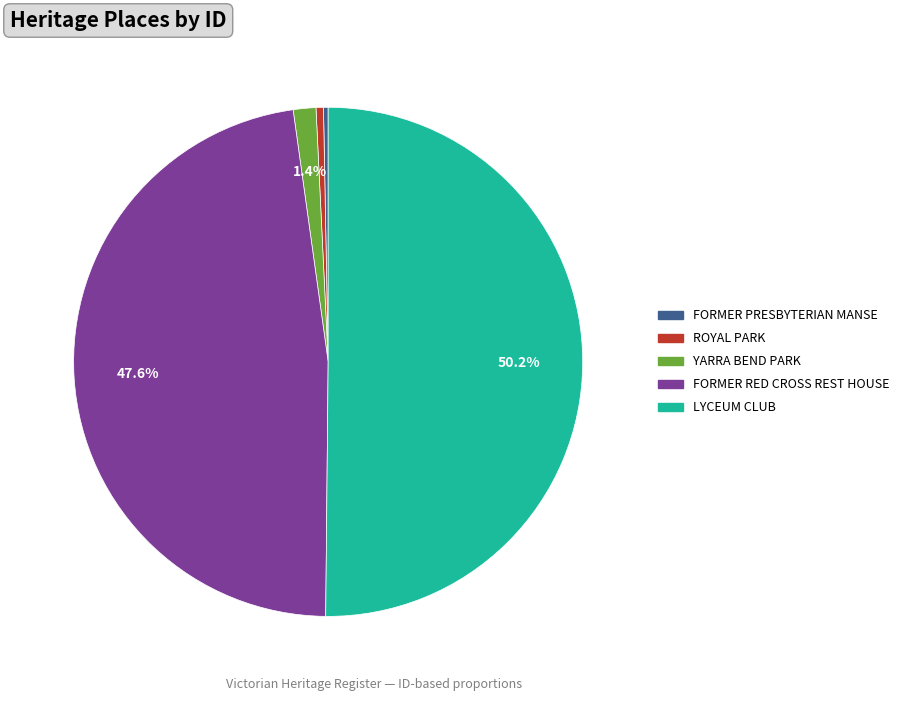

Combined, do LYCEUM CLUB and FORMER RED CROSS REST HOUSE account for over 50%?

Yes